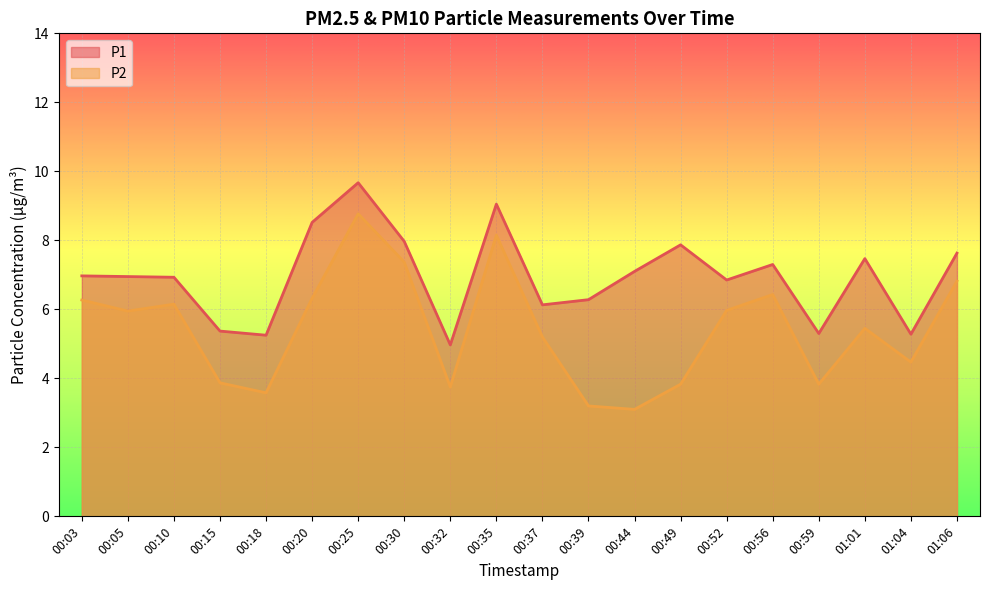

At which label is P1 closest to 7?

00:03